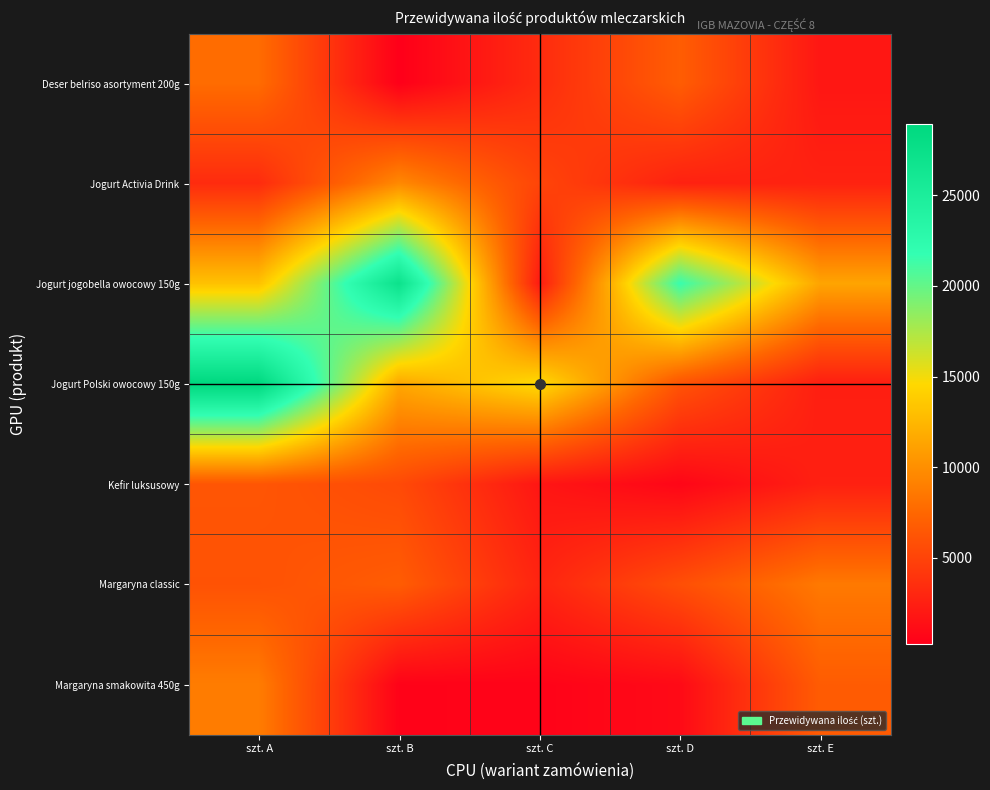

Which label corresponds to the smallest value in the chart?

szt. B